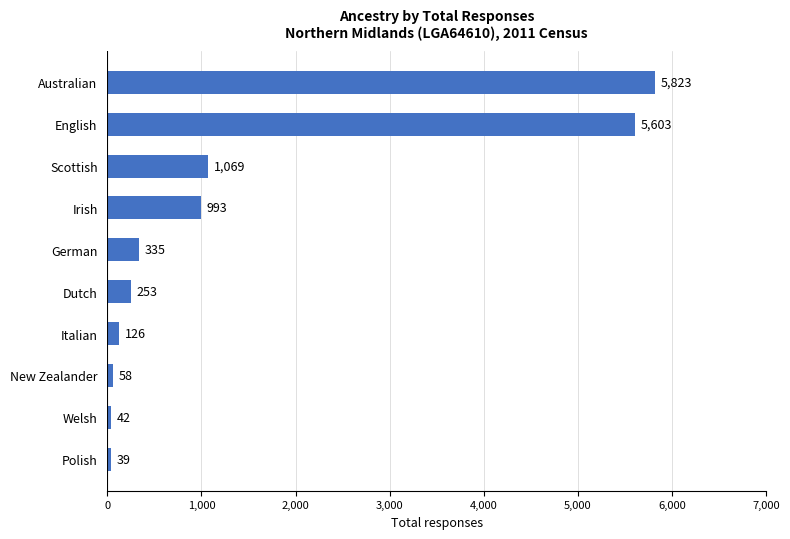

Reading top to bottom, what are all the values shown in this chart?

Australian=5823	English=5603	Scottish=1069	Irish=993	German=335	Dutch=253	Italian=126	New Zealander=58	Welsh=42	Polish=39